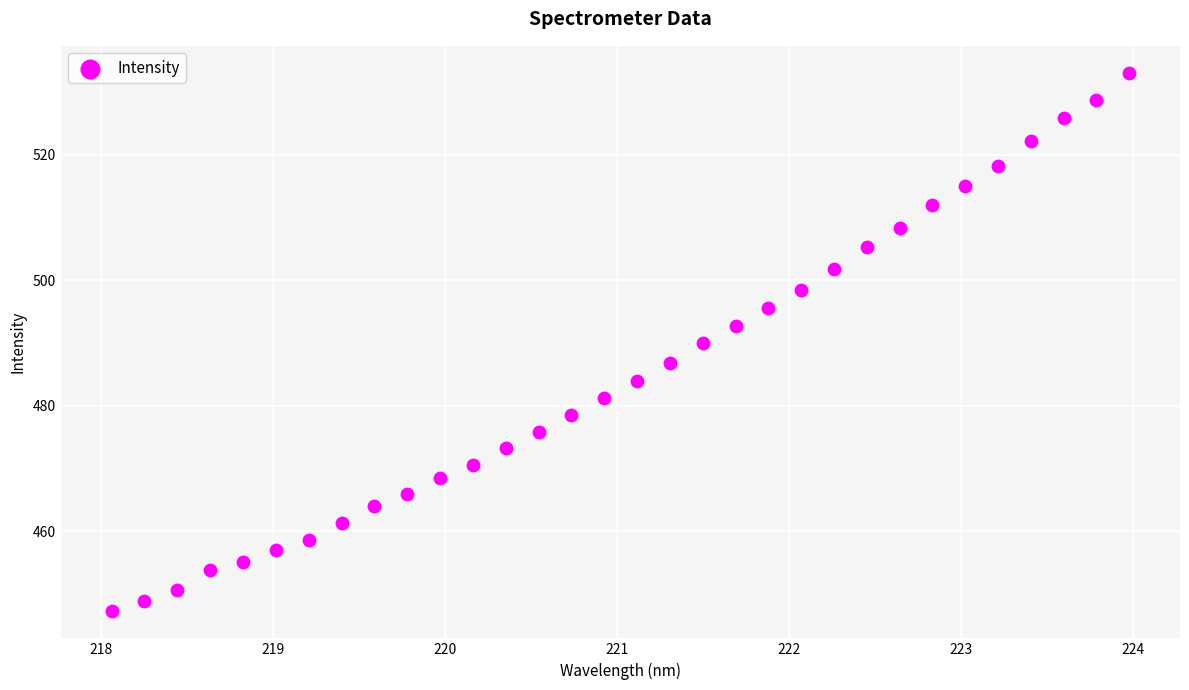

What is the range of X values (max minus min)?

5.9